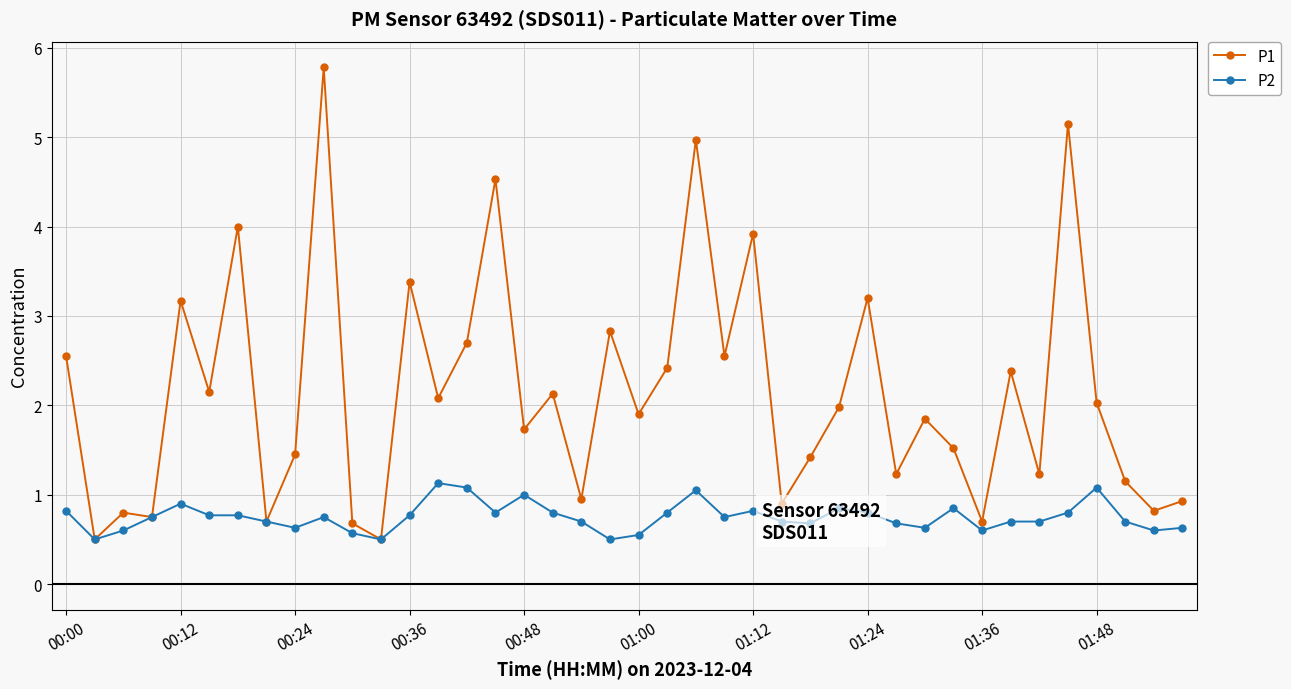

Is this an area chart (filled region under the line)?

No